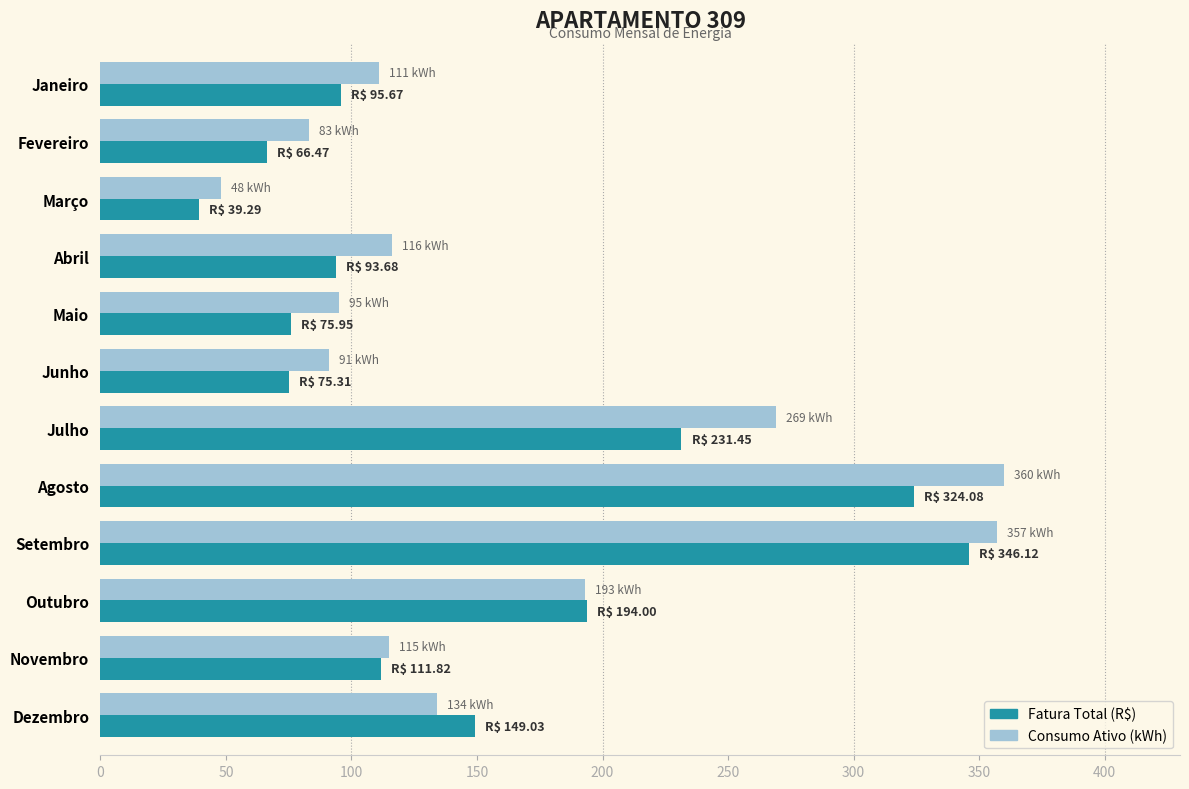

Between Abril and Junho, which series saw the biggest shift?

Consumo Ativo (kWh)